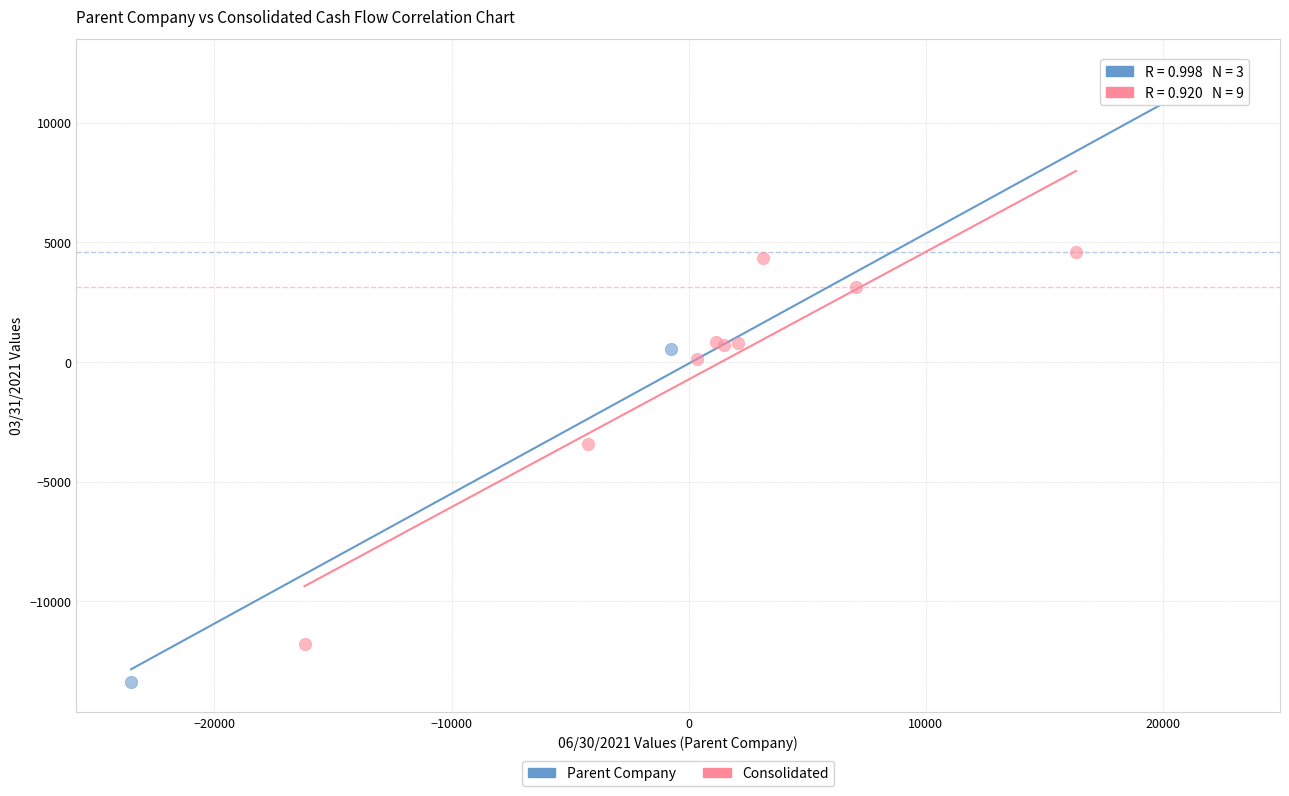

Which series contains the lowest Y value?

Parent Company